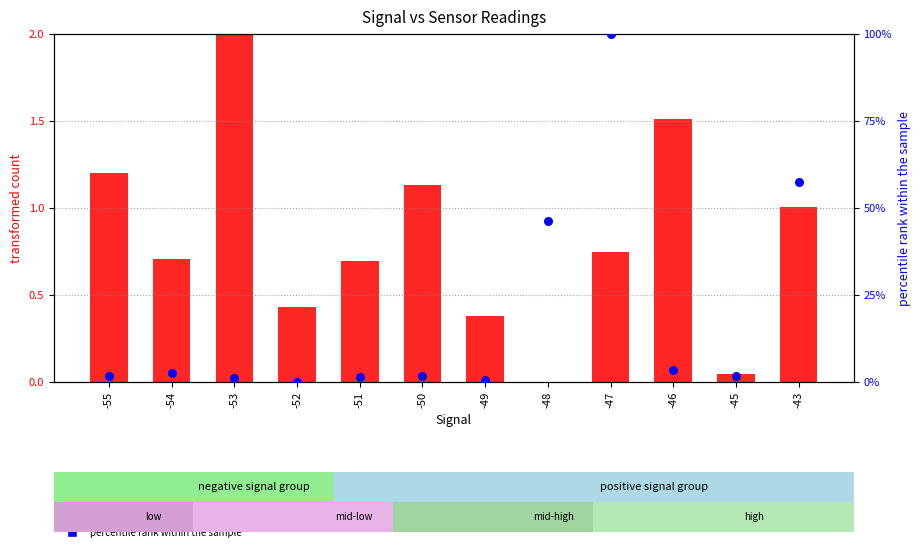

Which series has the largest total across all categories?

percentile rank within the sample (Max_cycle)